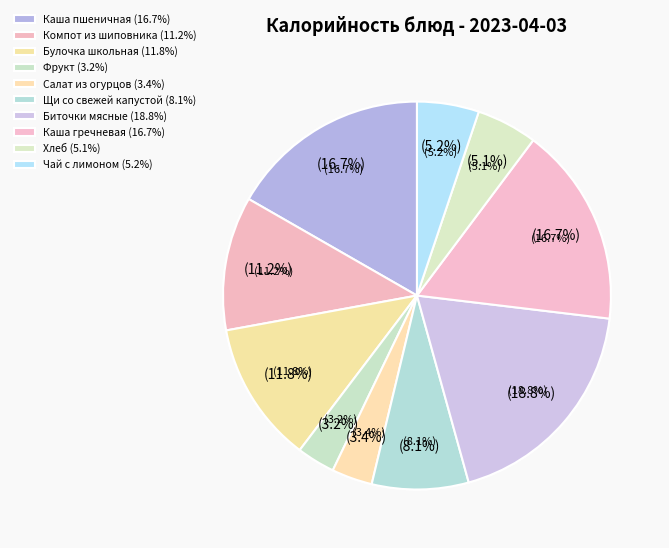

True or false: Щи со свежей капустой accounts for 8% of the total.

True